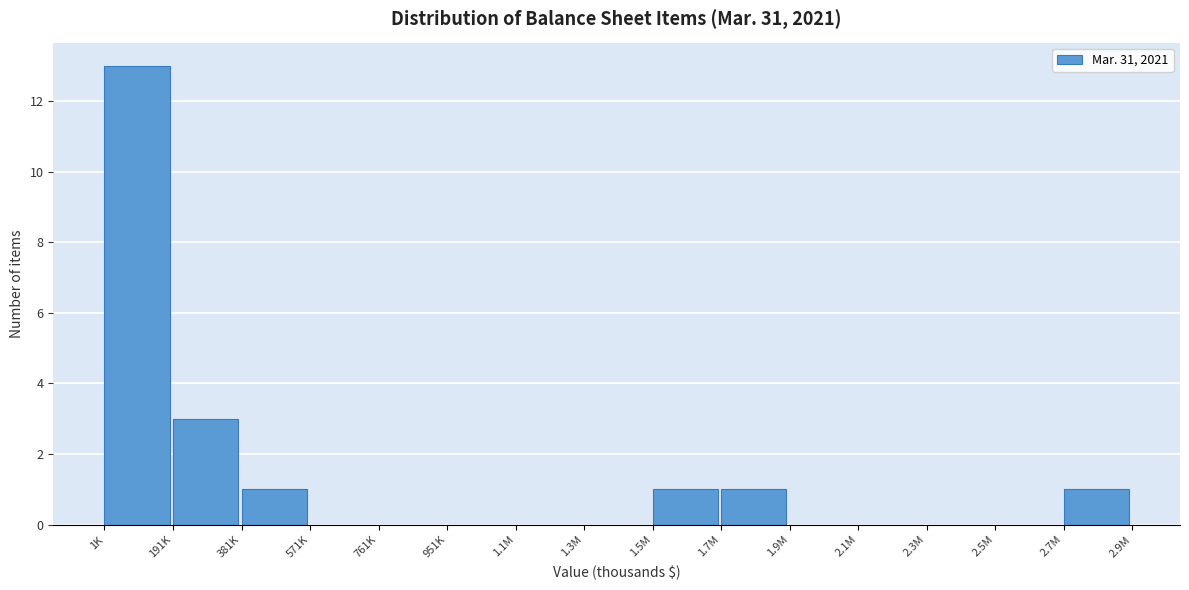

Reading left to right, what are all the values shown in this chart?

1K=13	191K=3	381K=1	571K=0	761K=0	951K=0	1.1M=0	1.3M=0	1.5M=1	1.7M=1	1.9M=0	2.1M=0	2.3M=0	2.5M=0	2.7M=1